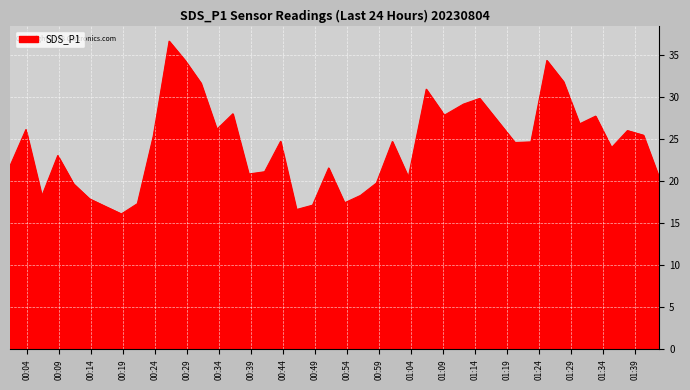

What is the smallest value displayed?

16.1